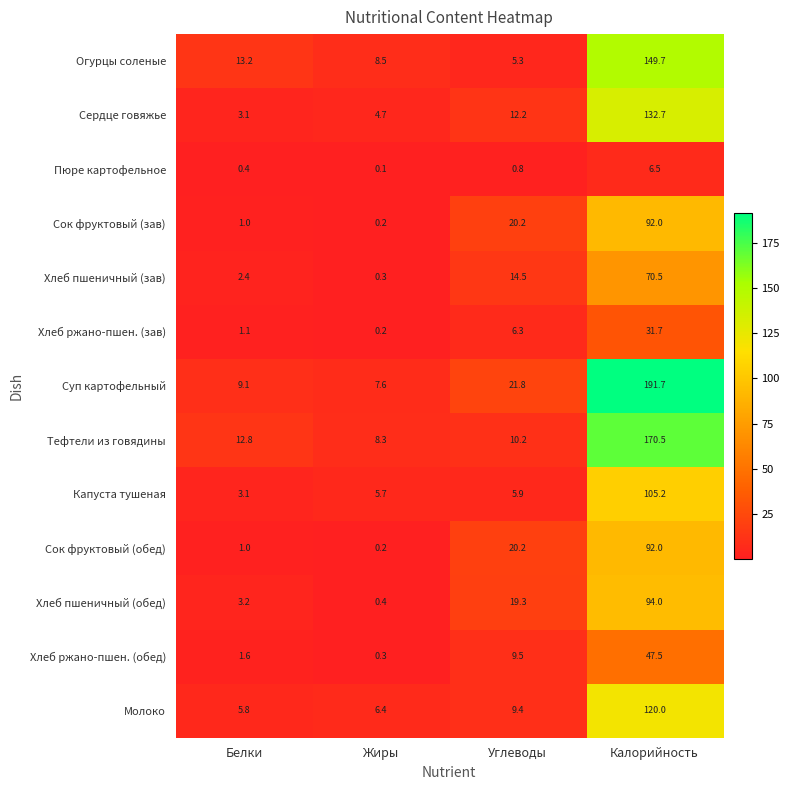

List the labels in order of Сердце говяжье value, largest first.

Калорийность, Углеводы, Жиры, Белки